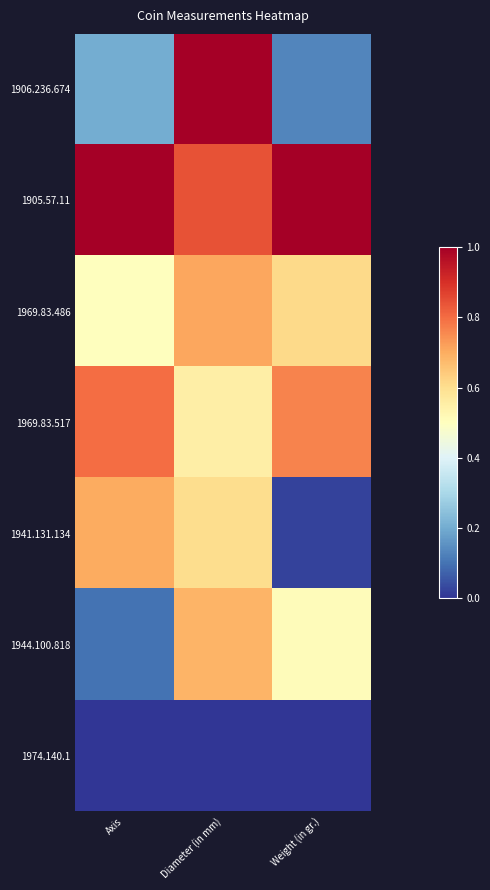

At which category does the chart reach its peak across all series?

Diameter (in mm)